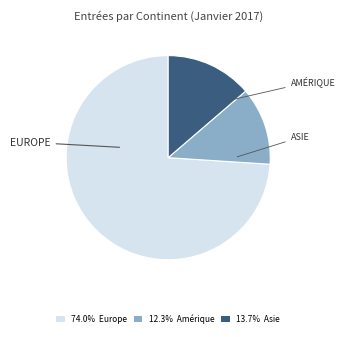

Is the sum of 12.3% Amérique and 13.7% Asie greater than half?

No